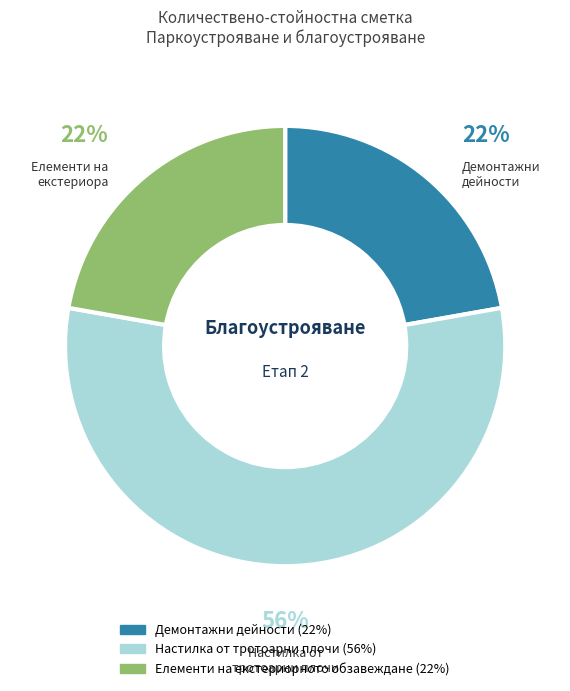

Is it true that Демонтажни дейности is 12% of the pie?

False